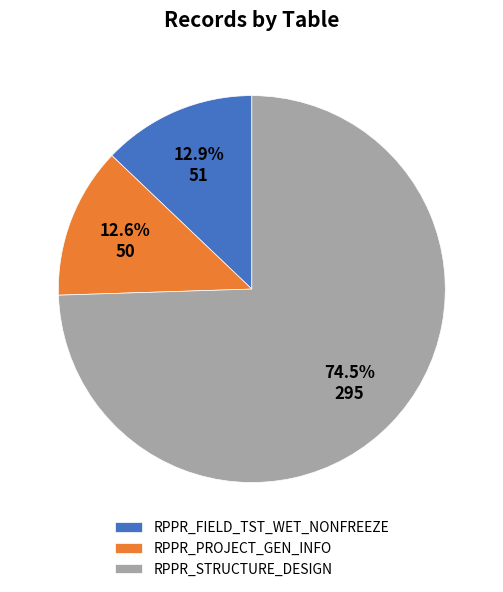

What percentage is NOT represented by RPPR_STRUCTURE_DESIGN?

25.5%